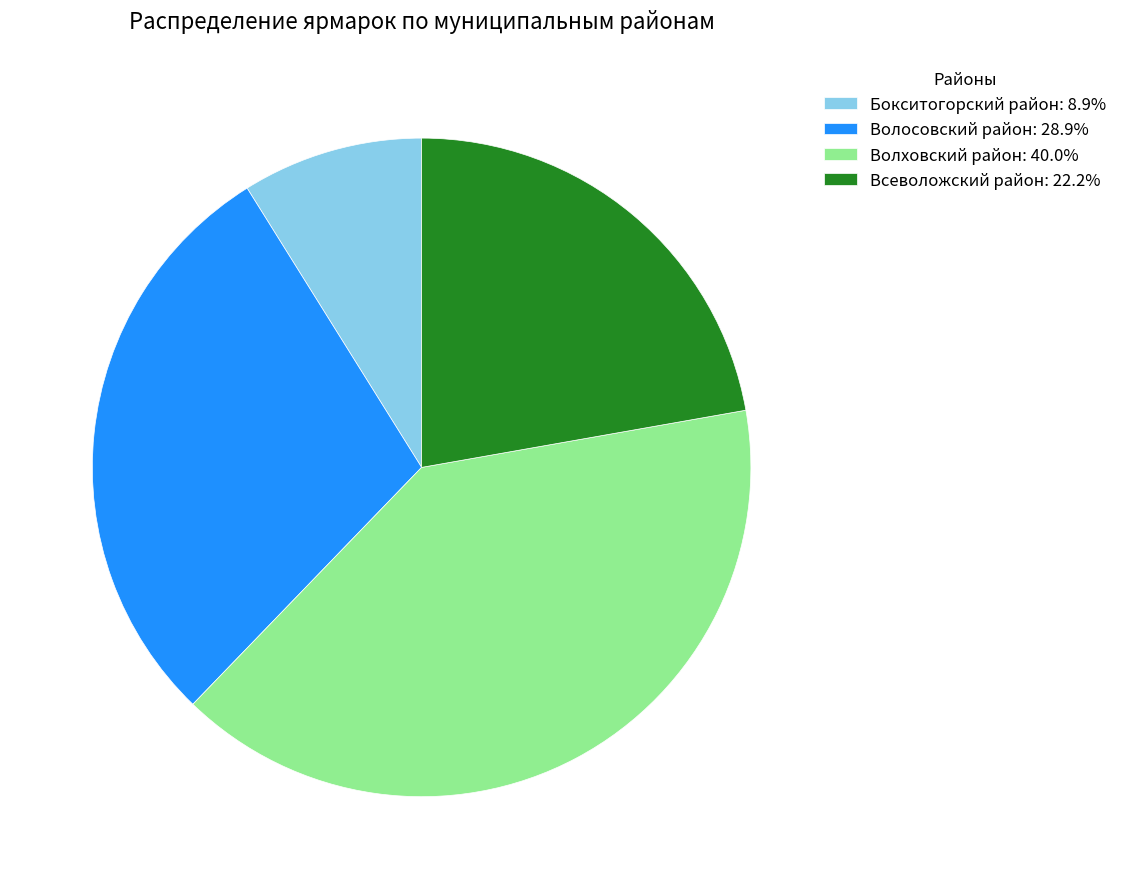

Does any single category account for the majority?

No